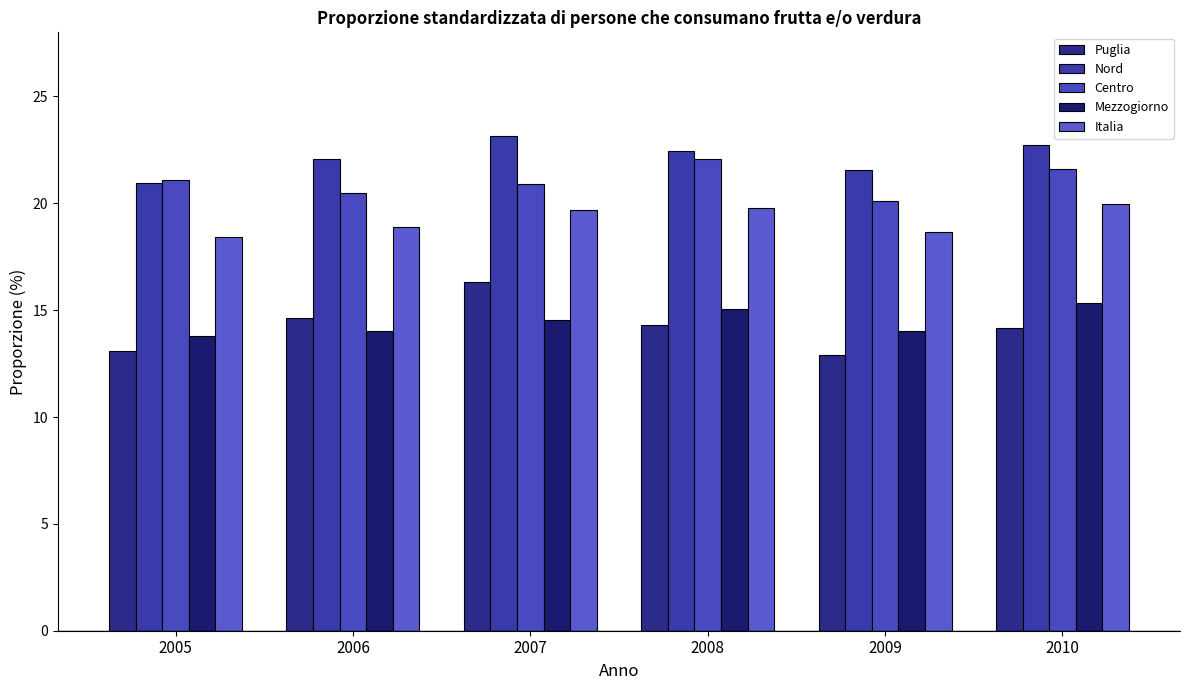

Reading left to right, list all the values displayed in this chart.

Puglia: 2005=13.1	2006=14.6	2007=16.3	2008=14.3	2009=12.9	2010=14.2
Nord: 2005=20.9	2006=22.1	2007=23.2	2008=22.5	2009=21.5	2010=22.7
Centro: 2005=21.1	2006=20.5	2007=20.9	2008=22.1	2009=20.1	2010=21.6
Mezzogiorno: 2005=13.8	2006=14.0	2007=14.5	2008=15.0	2009=14.0	2010=15.4
Italia: 2005=18.4	2006=18.9	2007=19.7	2008=19.8	2009=18.6	2010=19.9